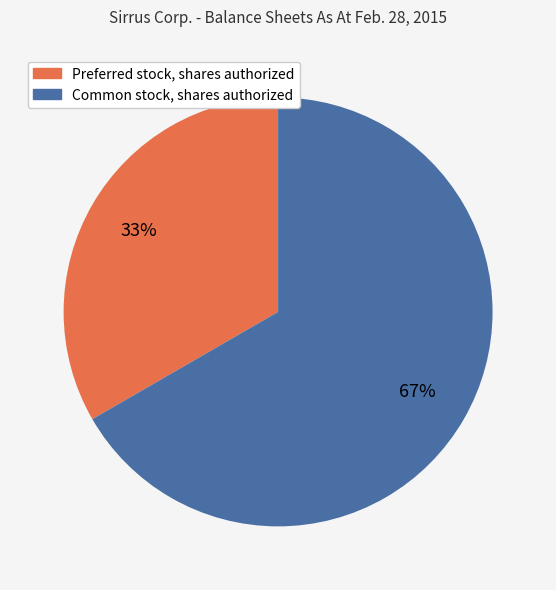

Which has a higher value, Common stock, shares authorized or Preferred stock, shares authorized?

Common stock, shares authorized